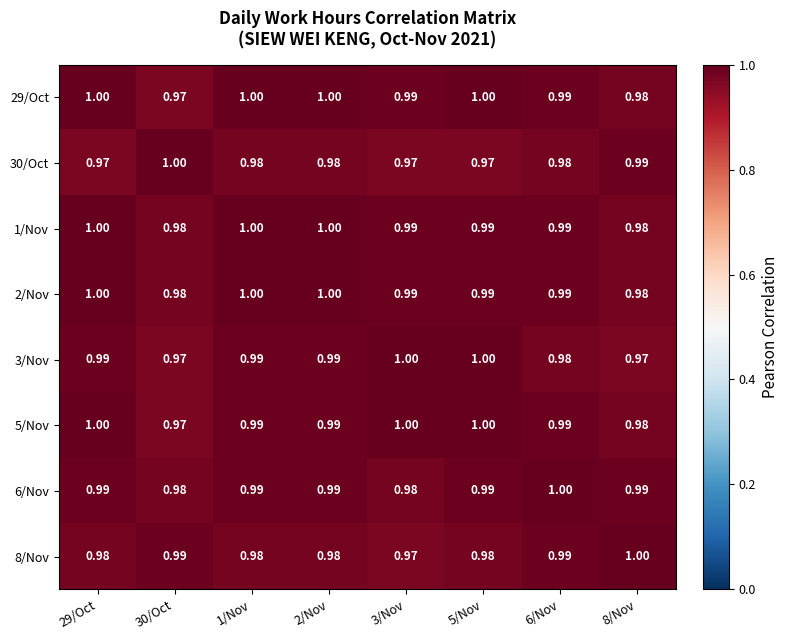

How many distinct data groups are displayed?

8